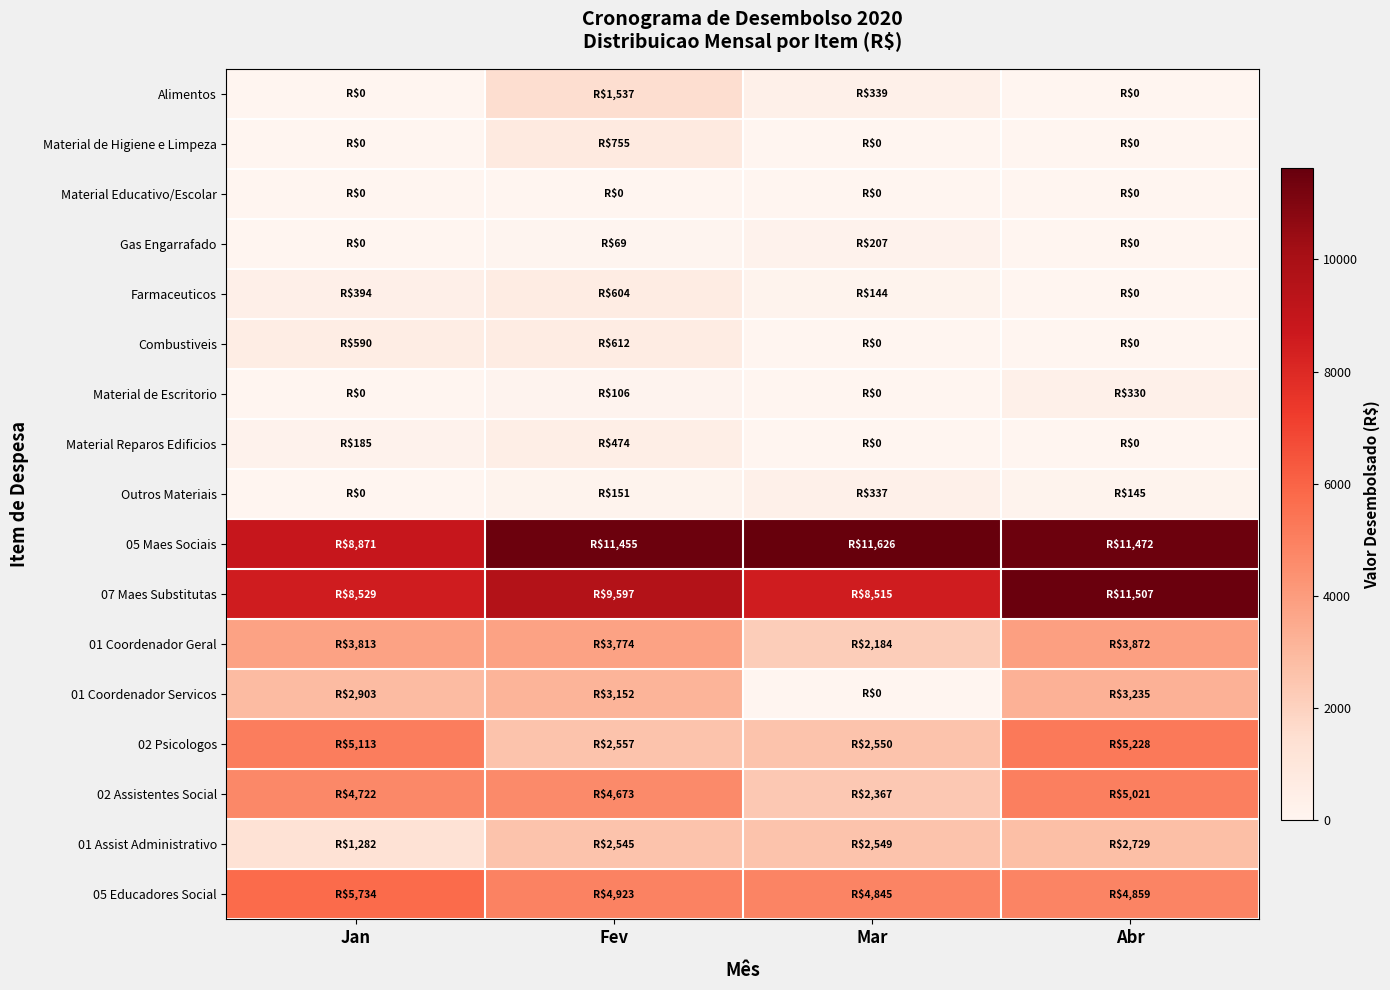

Which has a higher value, Fev or Jan?

Fev